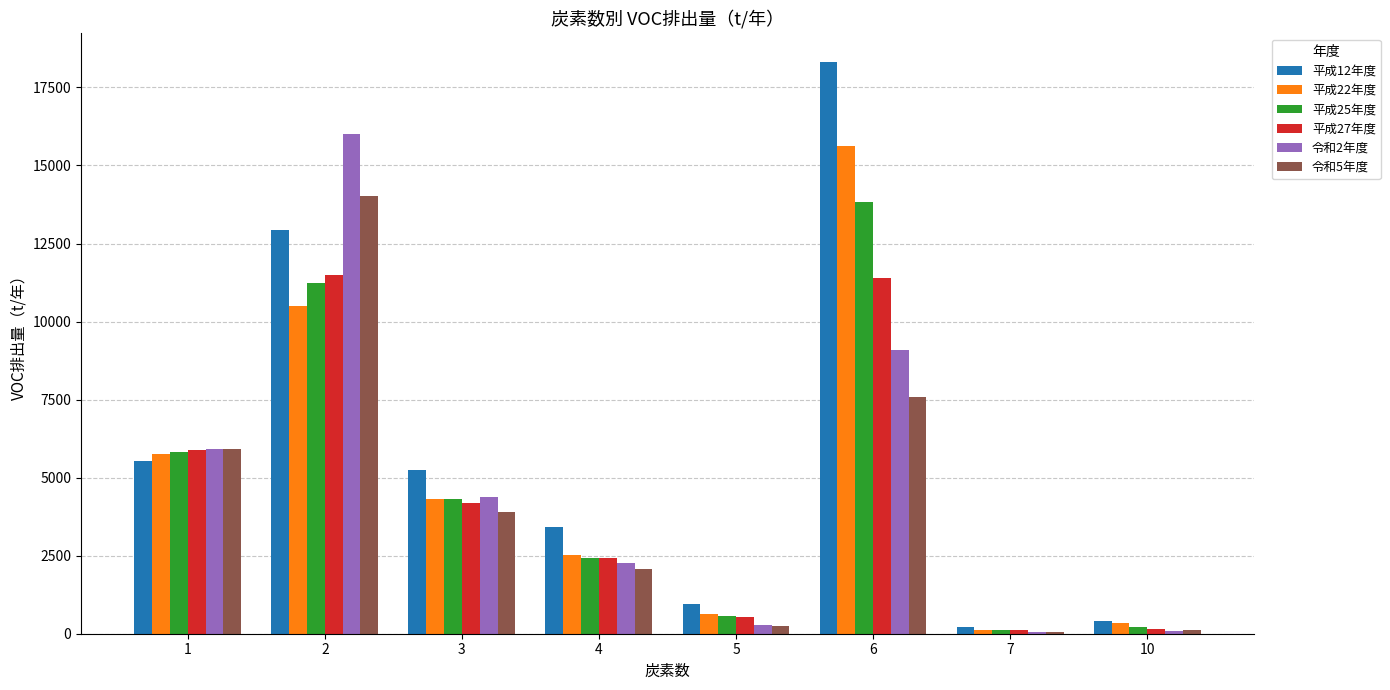

How many groups of bars are there?

8